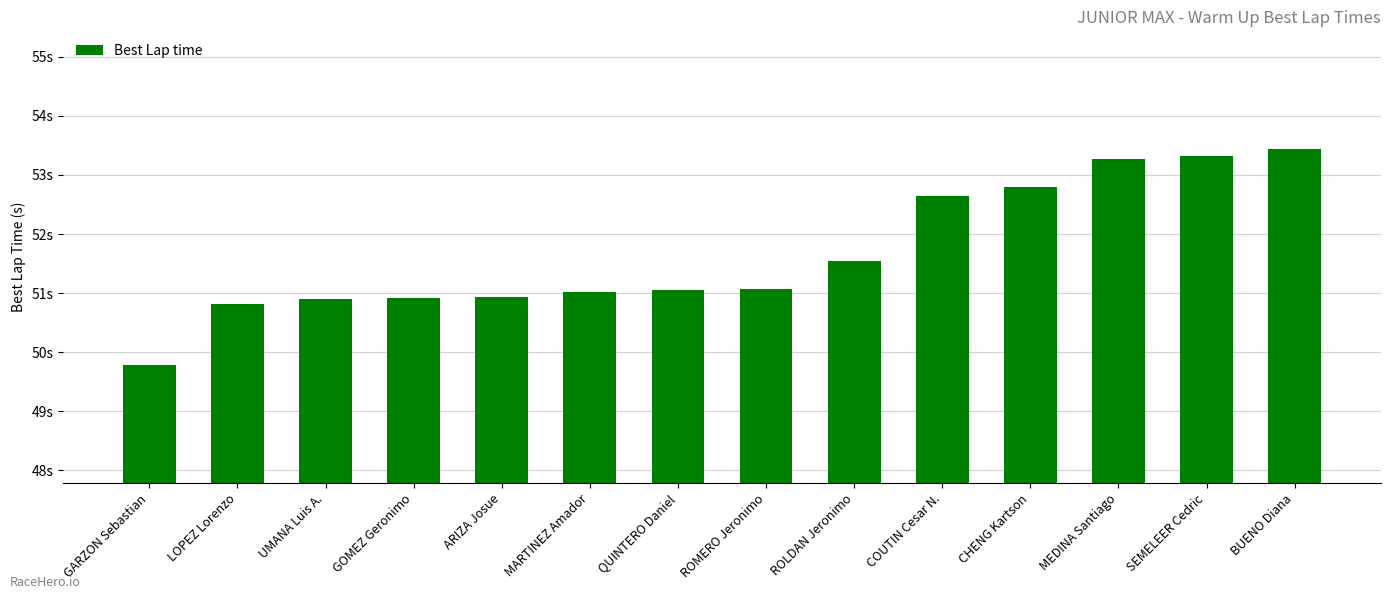

Does the chart contain any negative values?

No